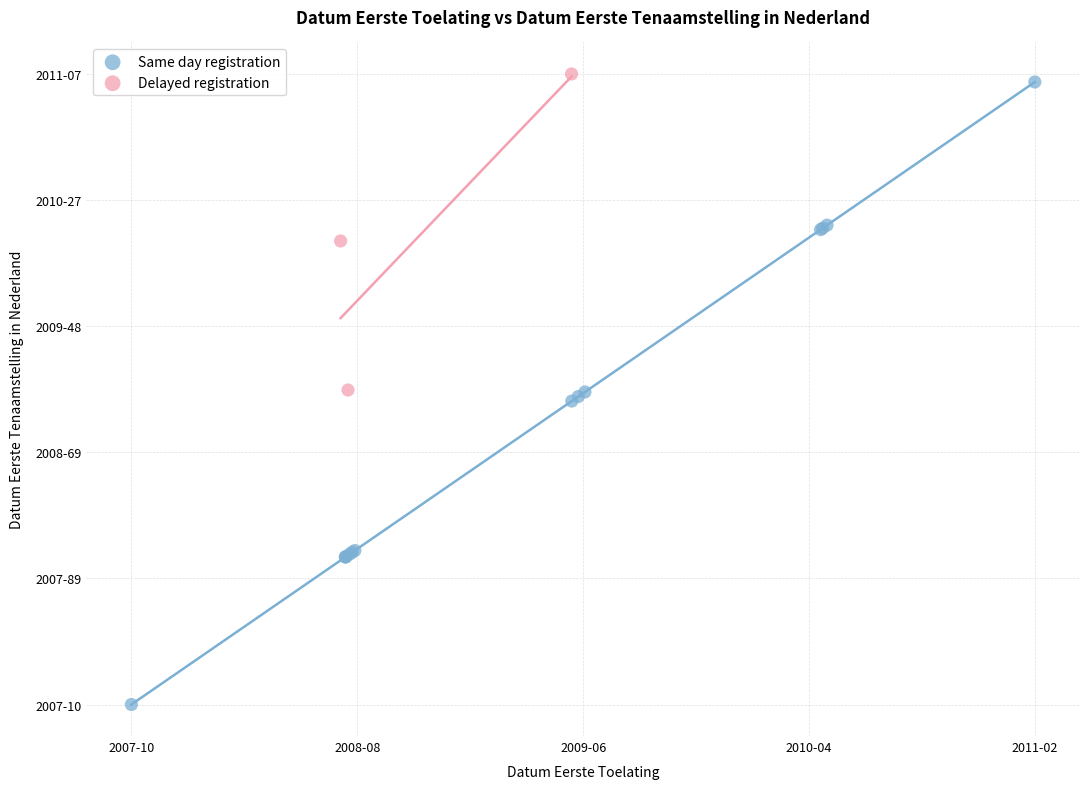

Which series reaches the maximum Y coordinate?

Delayed registration